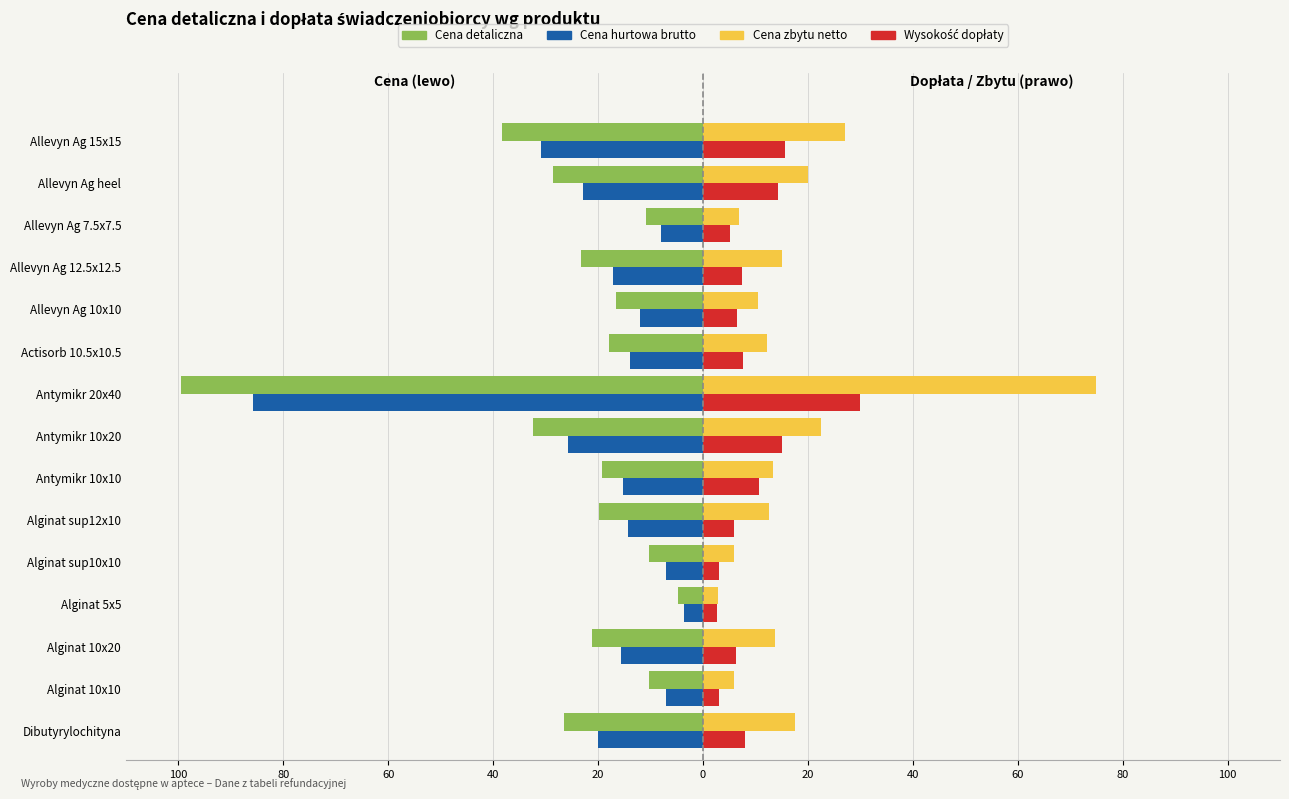

What are all the series names shown in the legend?

Cena detaliczna, Cena hurtowa brutto, Cena zbytu netto, Wysokość dopłaty